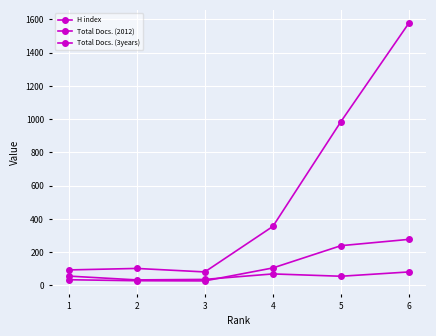

Which series has the largest total across all categories?

Total Docs. (3years)